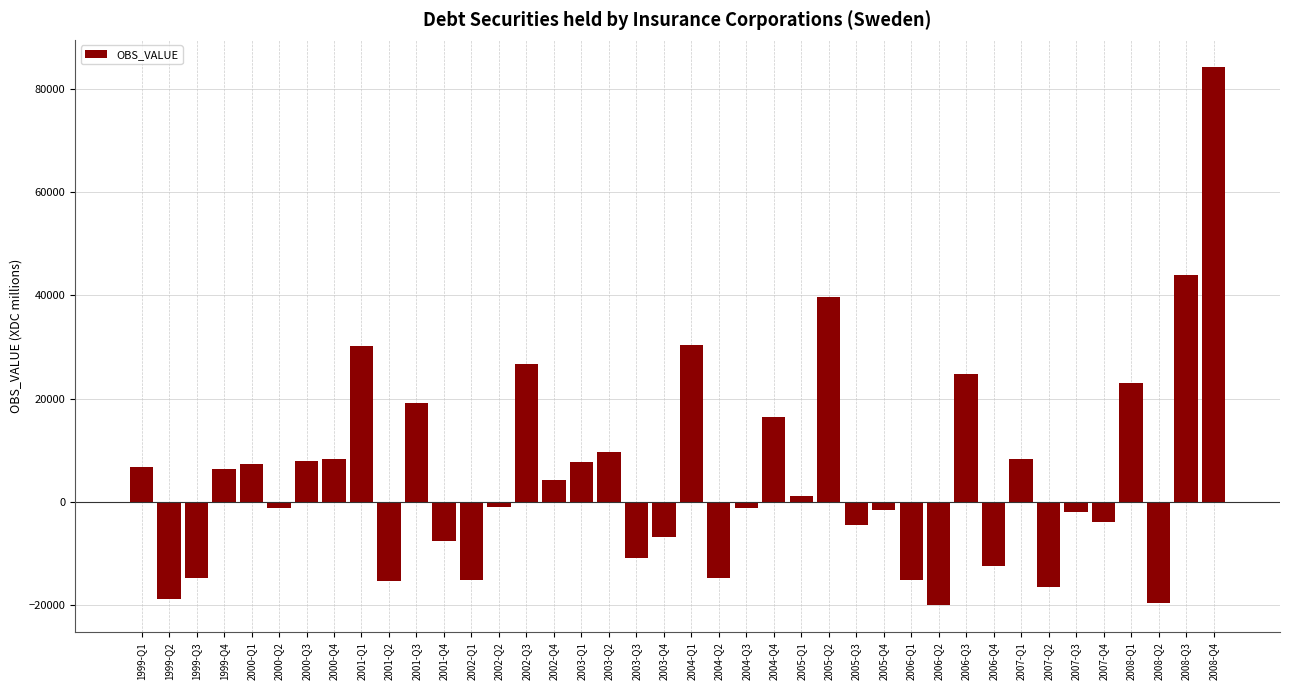

Approximately how many times larger is the value at 2000-Q3 compared to 2004-Q1?

0.3